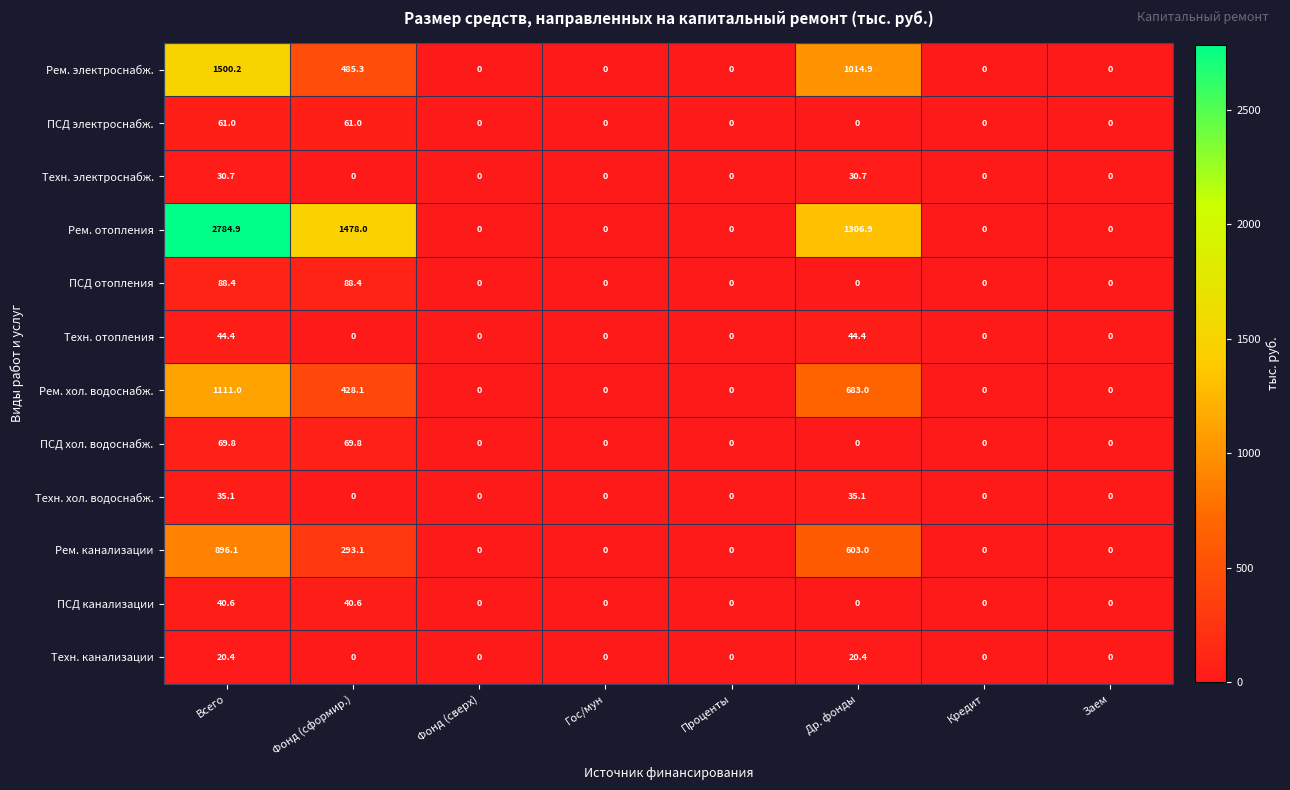

What is the spread (max minus min) of values at Всего?

2764.5